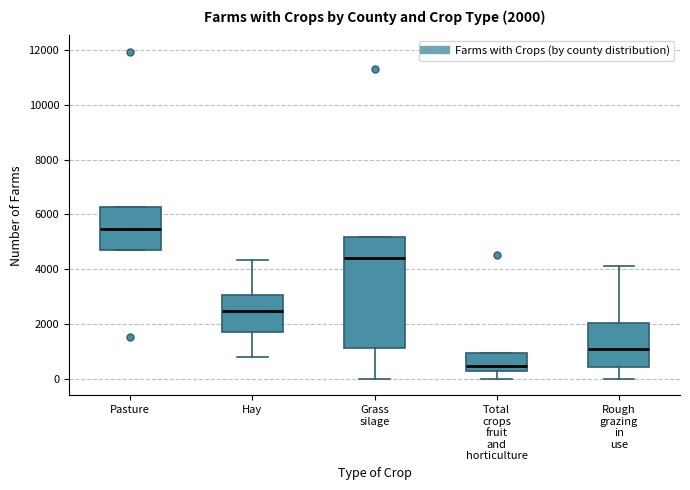

Which box's median line is the highest?

Pasture